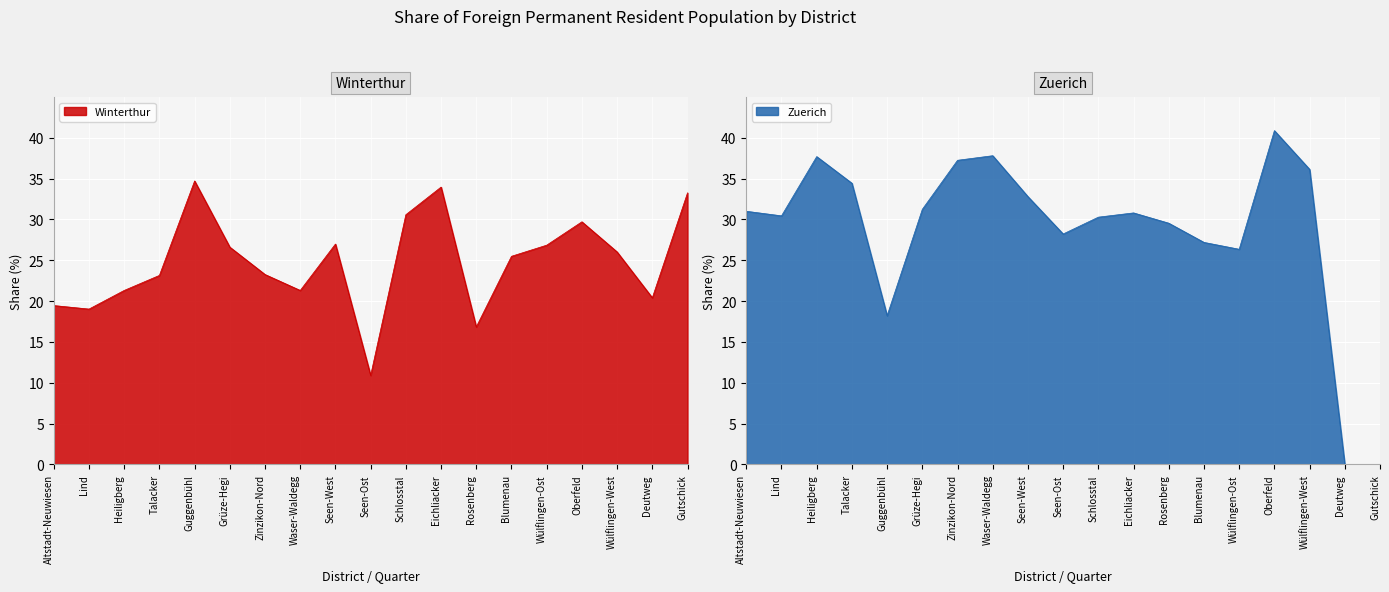

What is the sum of the Zuerich values at Wülflingen-West and Guggenbühl?

54.3